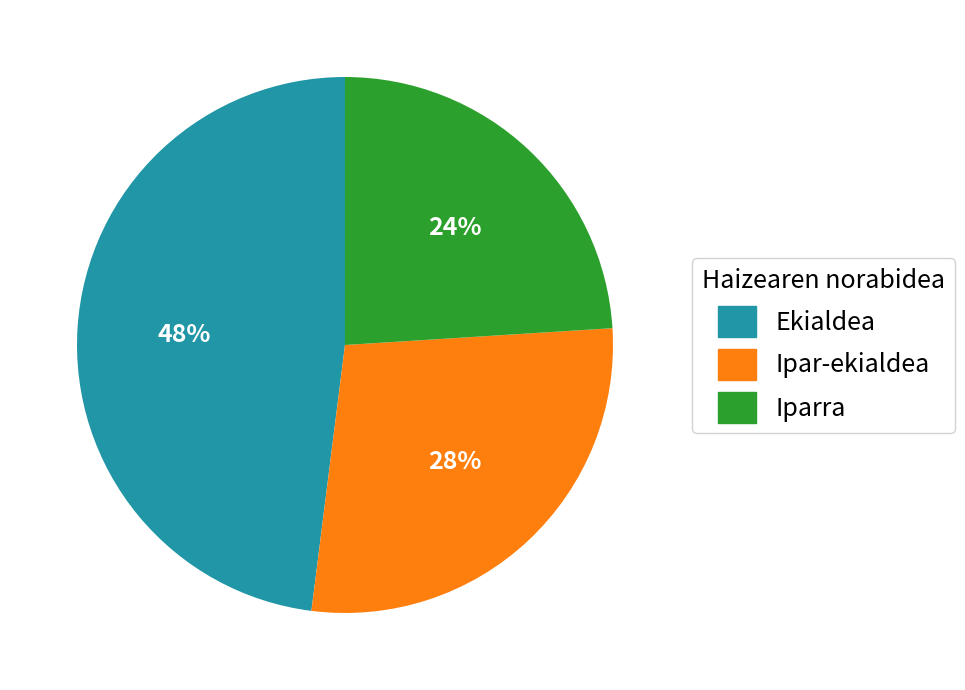

True or false: Iparra accounts for 36% of the total.

False